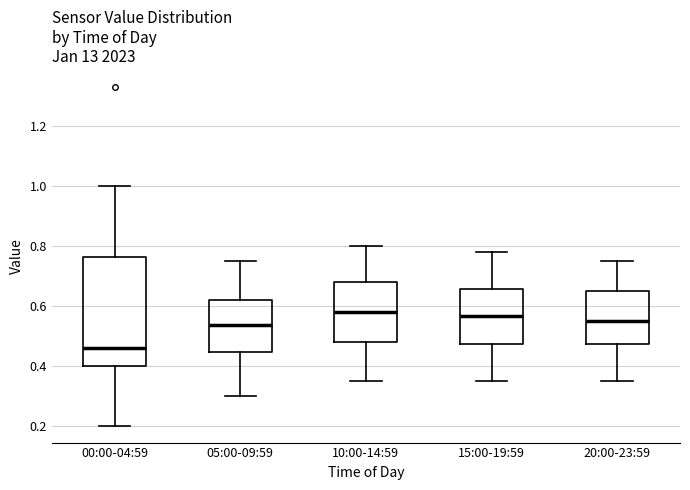

Where does the lower whisker of the box for 15:00-19:59 end on the y-axis? The values are not printed on the chart, so give them approximately, as read against the axis.

0.36